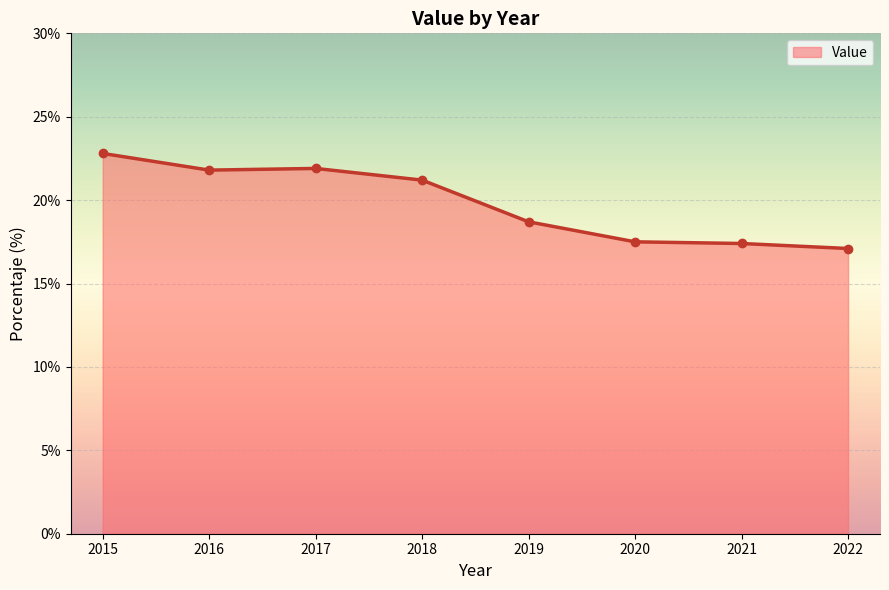

What is the difference between the values at 2021 and 2020?

0.1